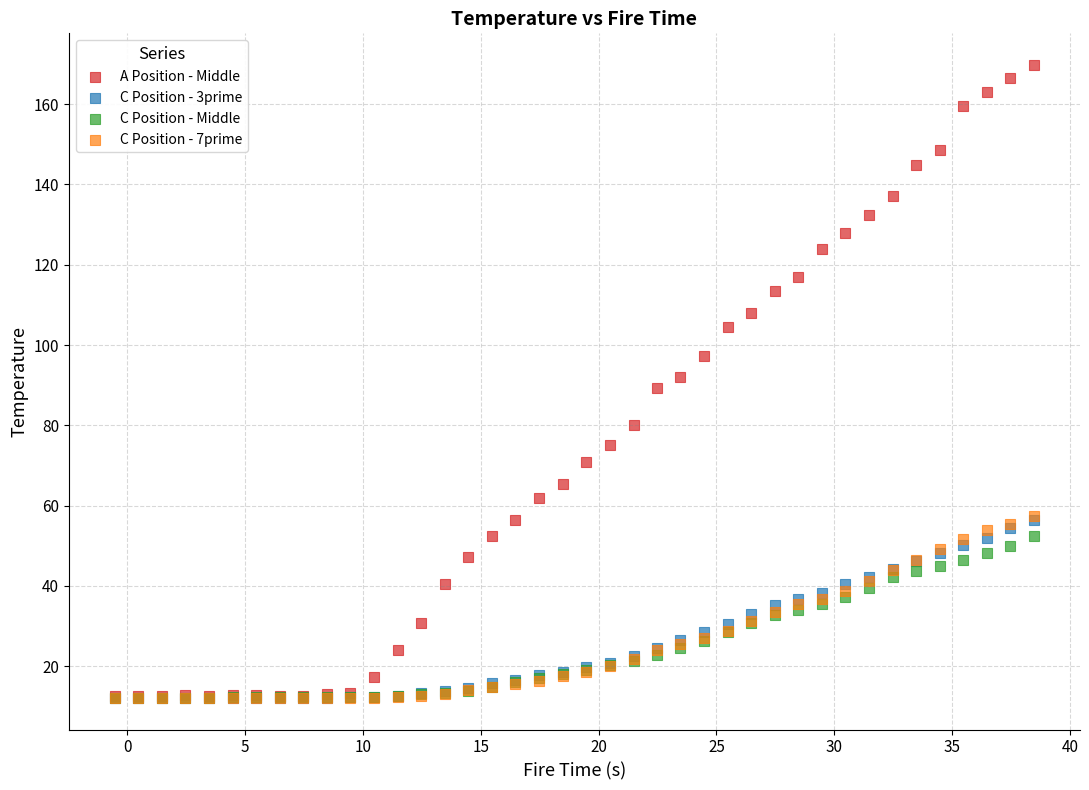

What are all the series names shown in the legend?

A Position - Middle, C Position - 3prime, C Position - Middle, C Position - 7prime